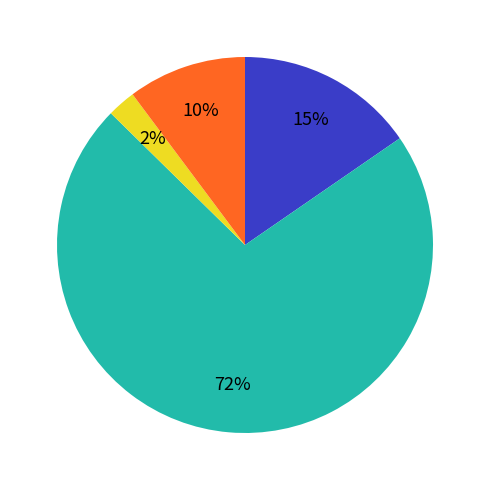

How many slices are in this pie chart?

4